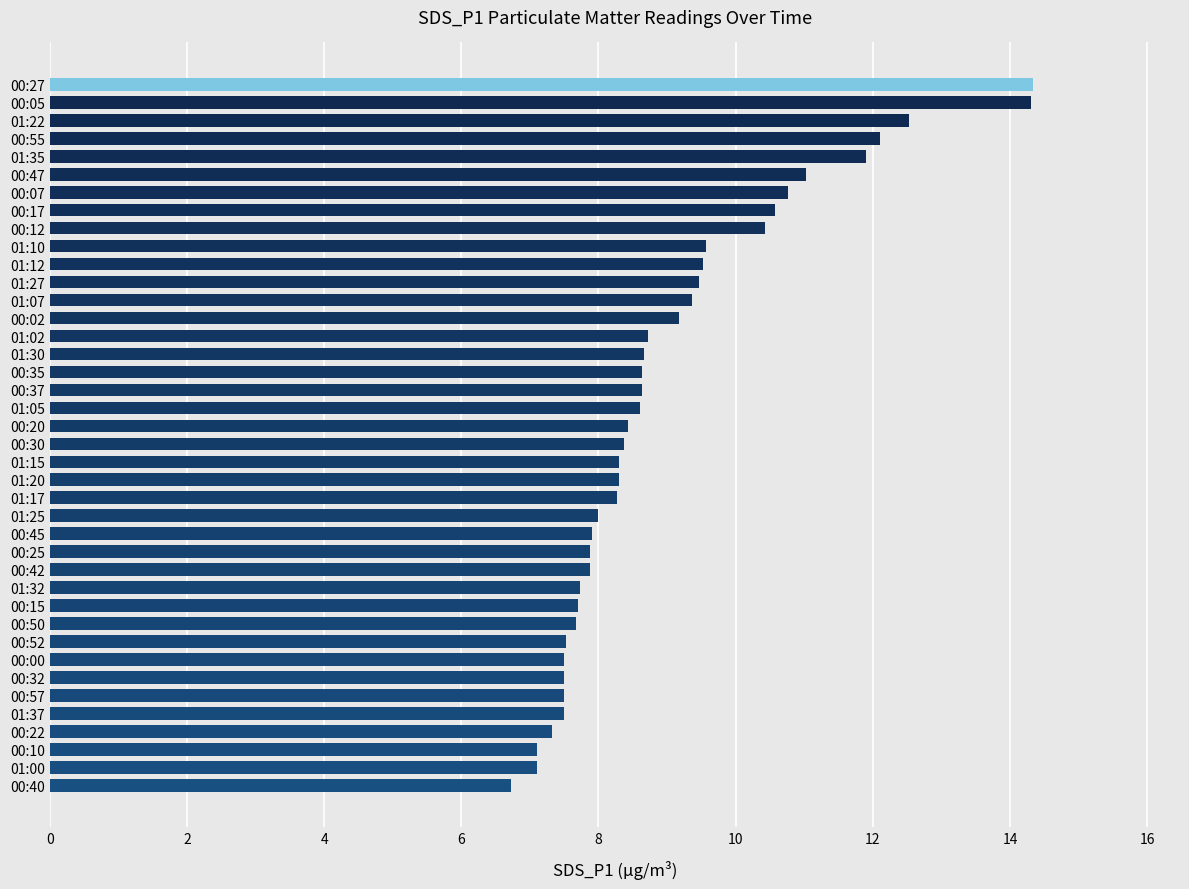

The chart shows a value of 7.9 at 00:25. True or false?

True